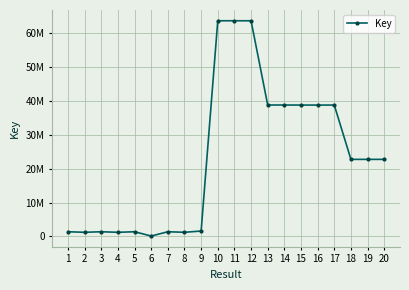

Does the chart have visible grid lines?

Yes